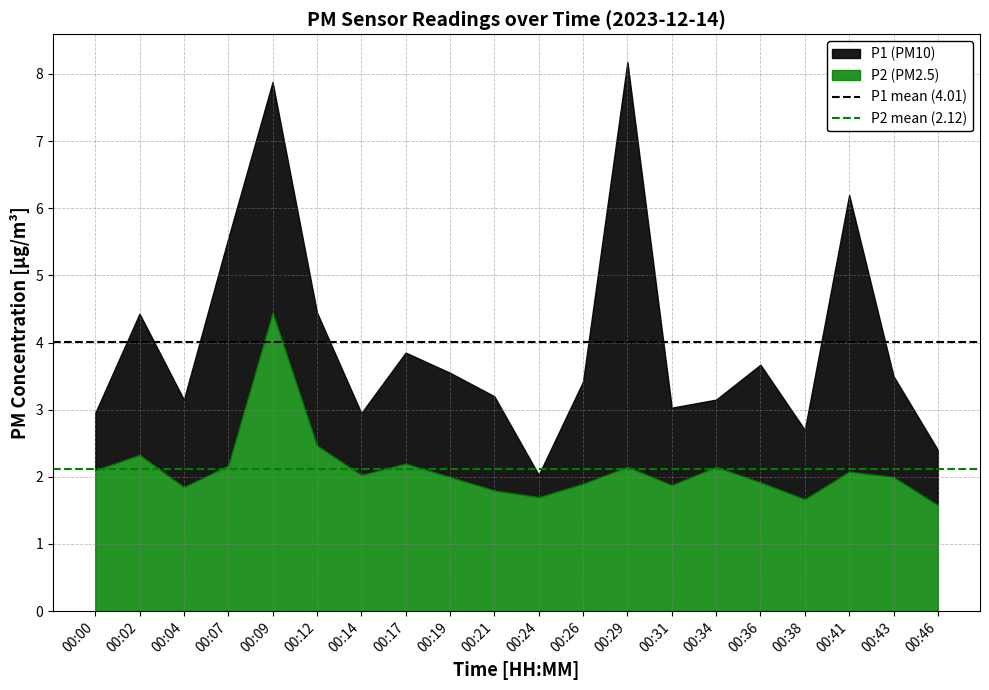

List the labels in order of P1 mean (4.01) value, smallest first.

00:00, 00:02